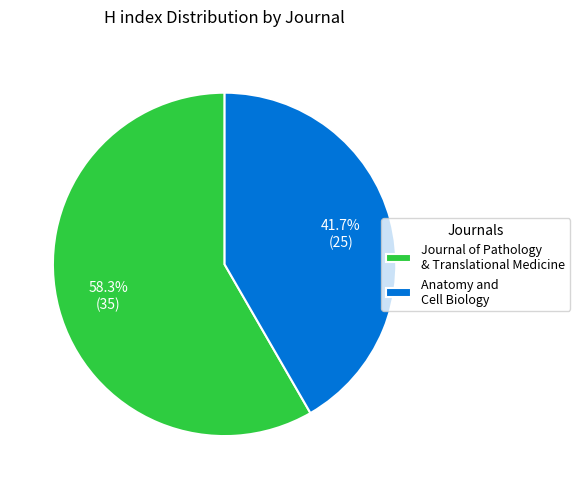

Which slice represents more than half of the pie?

Journal of Pathology & Translational Medicine